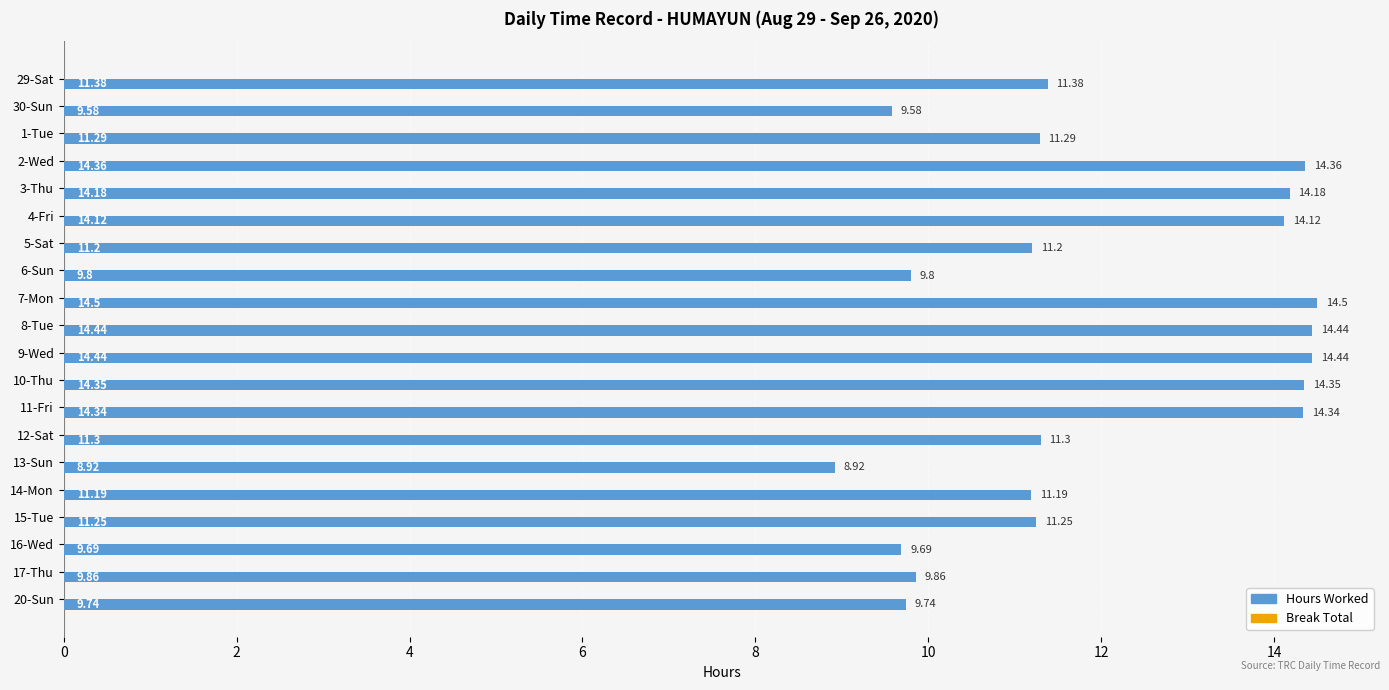

What is the sum of the values at 9-Wed and 16-Wed?

24.1